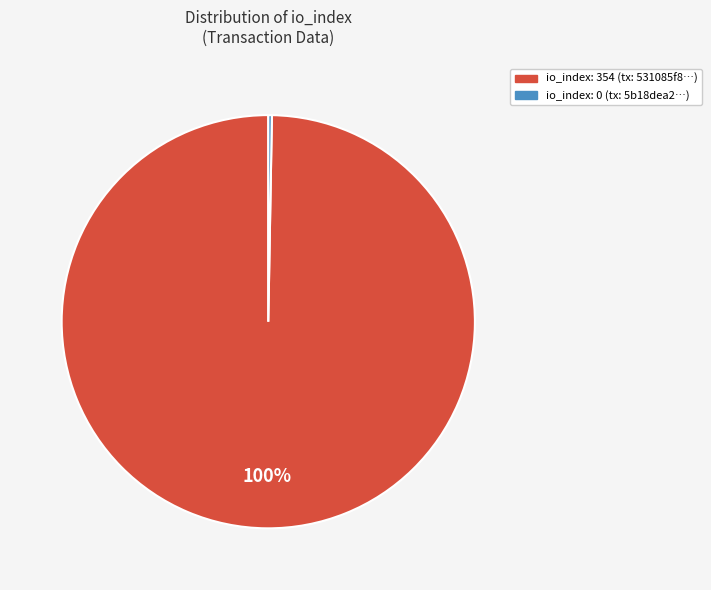

To the nearest percent, what is the average slice percentage?

50%